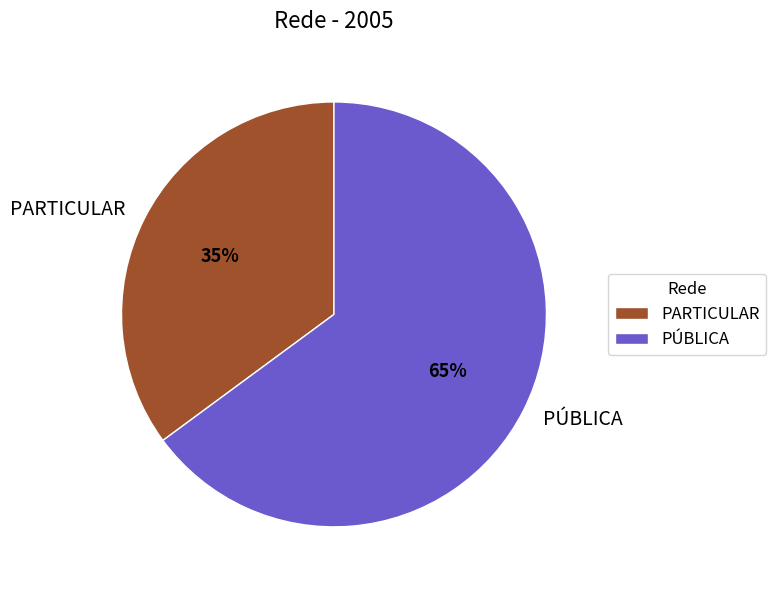

Does any single category account for the majority?

Yes